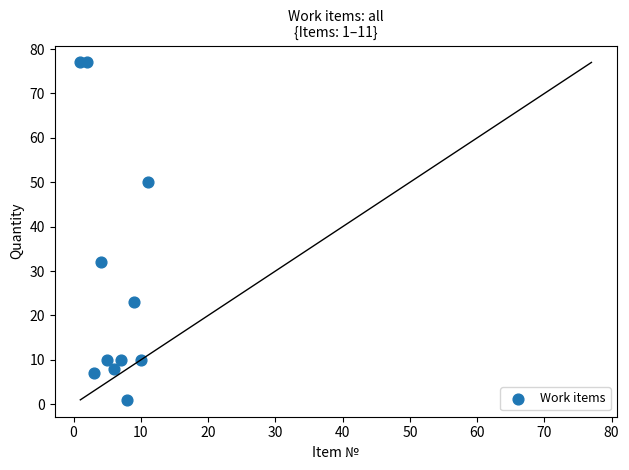

What Y value in the scatter plot is closest to 39?

32